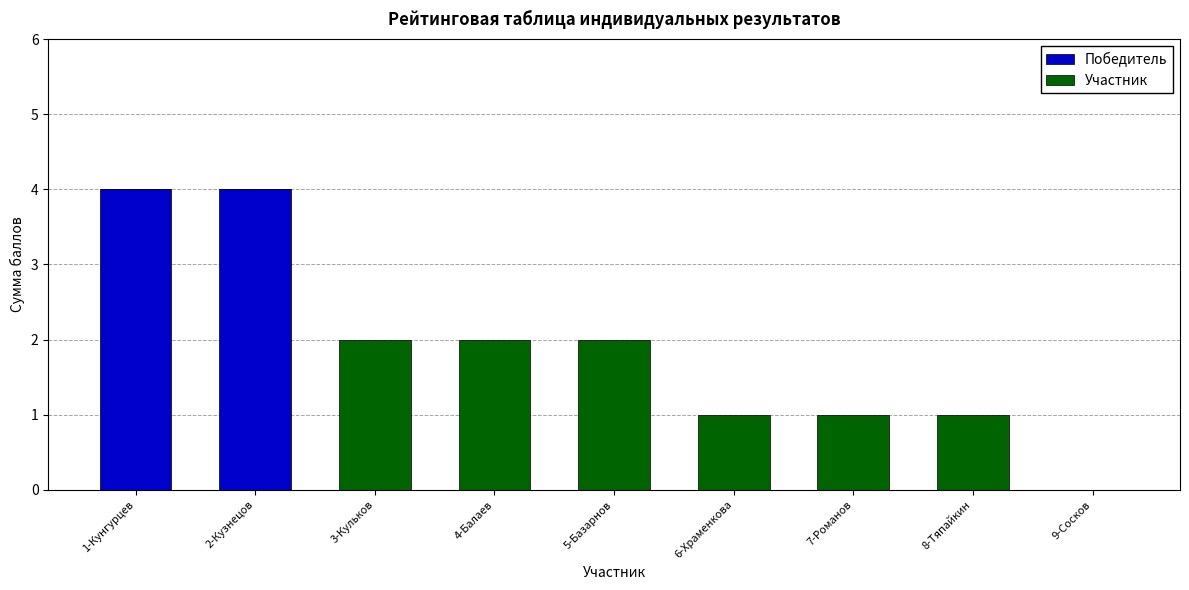

What is the maximum value for Победитель?

4